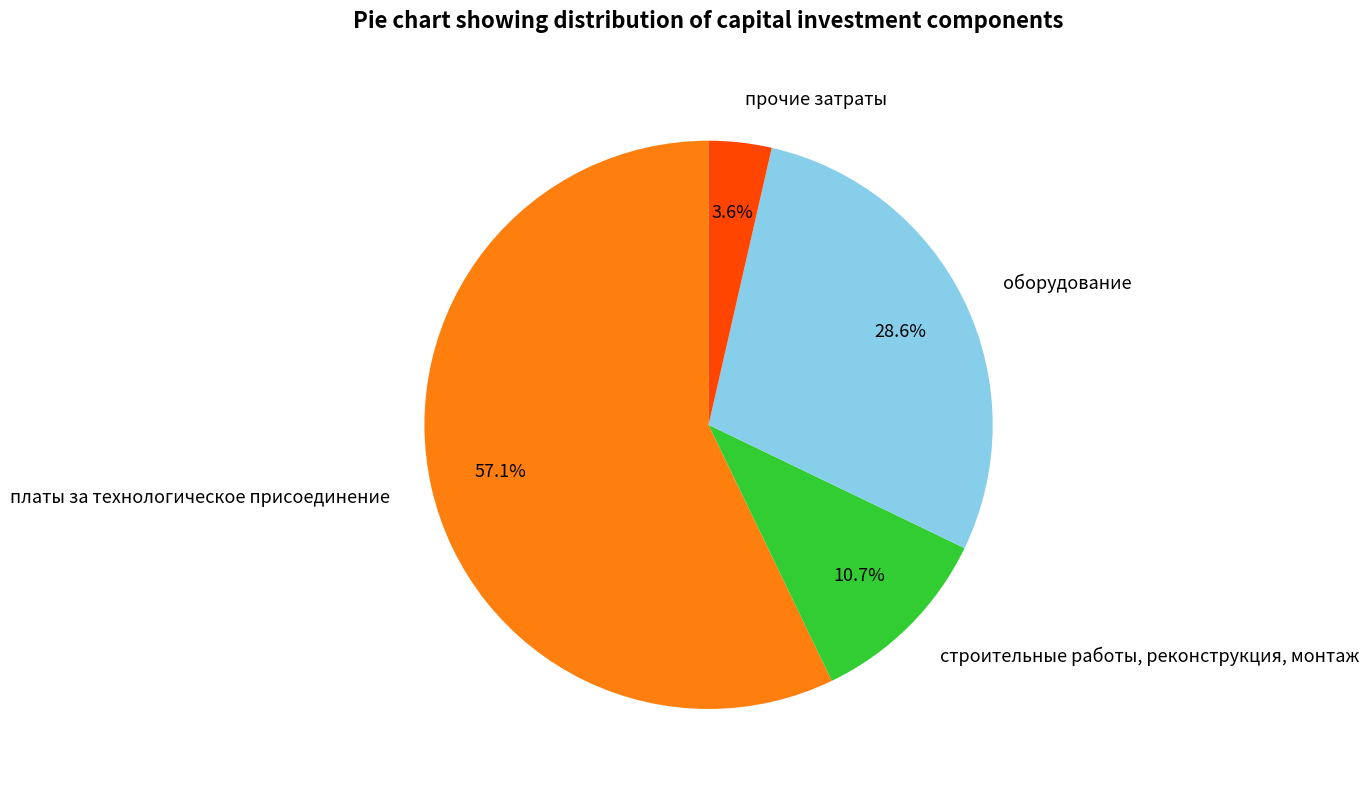

What percentage is NOT represented by оборудование?

71.4%